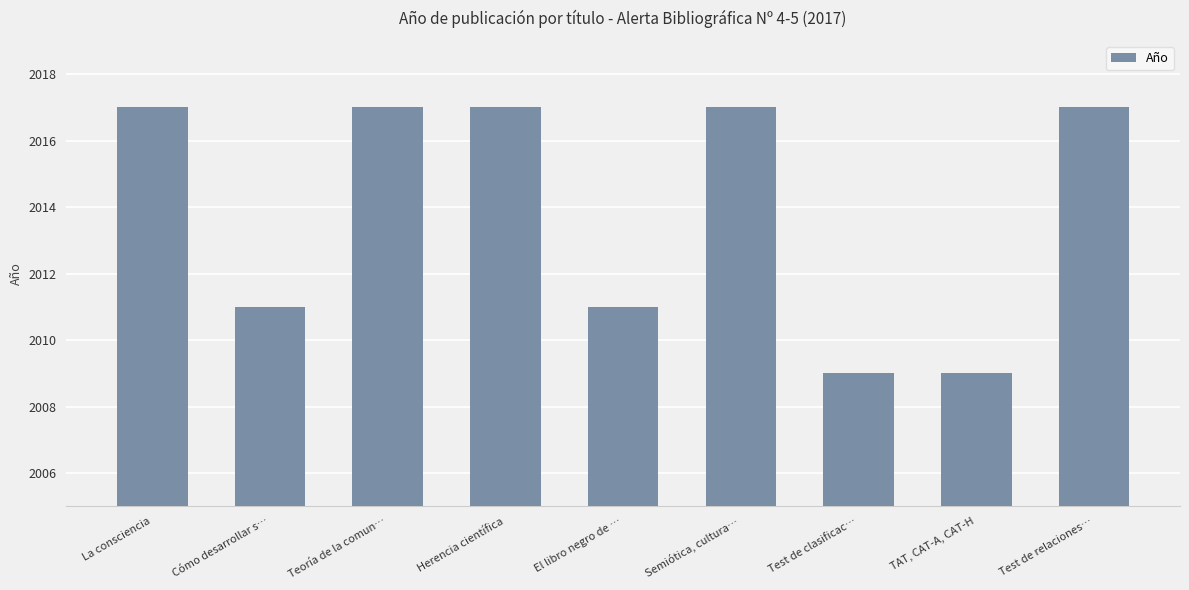

What is the change in value from La consciencia to El libro negro de …?

-6